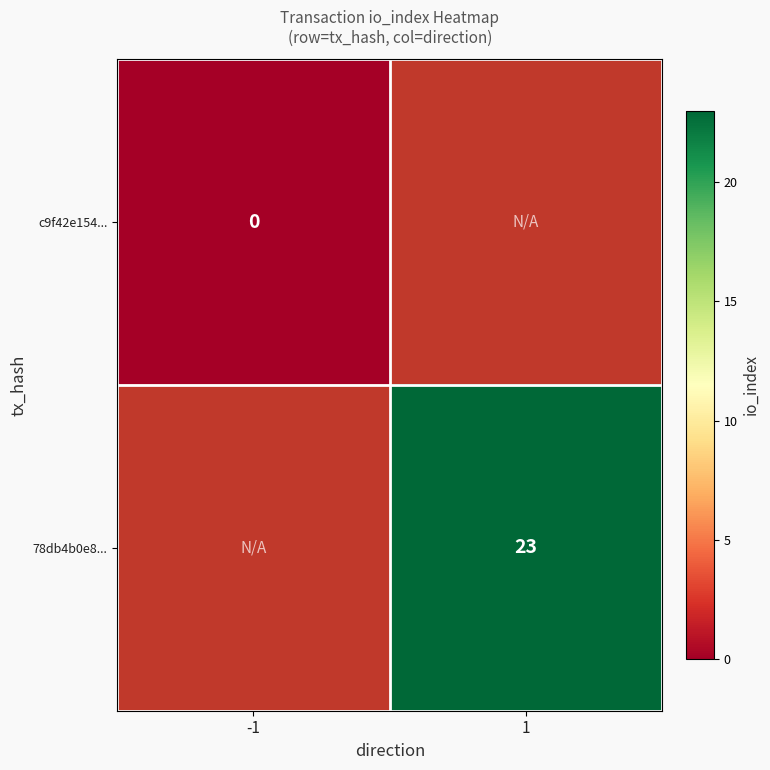

The 78db4b0e8... series shows 15 at 1. True or false?

False